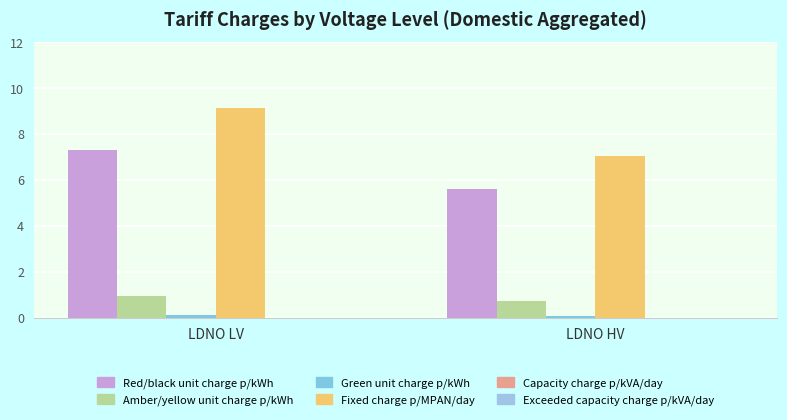

What is the approximate value of Green unit charge p/kWh at LDNO HV?

0.1